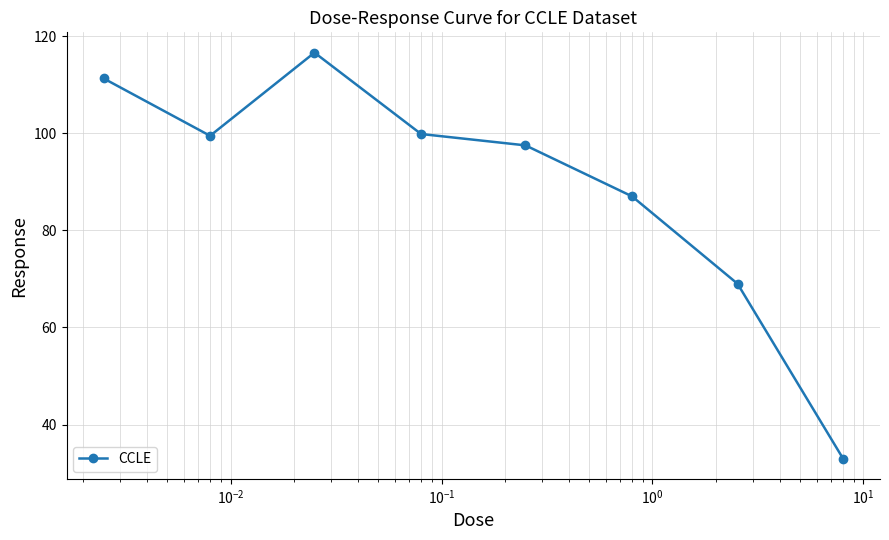

What is the sum of all values?

713.7